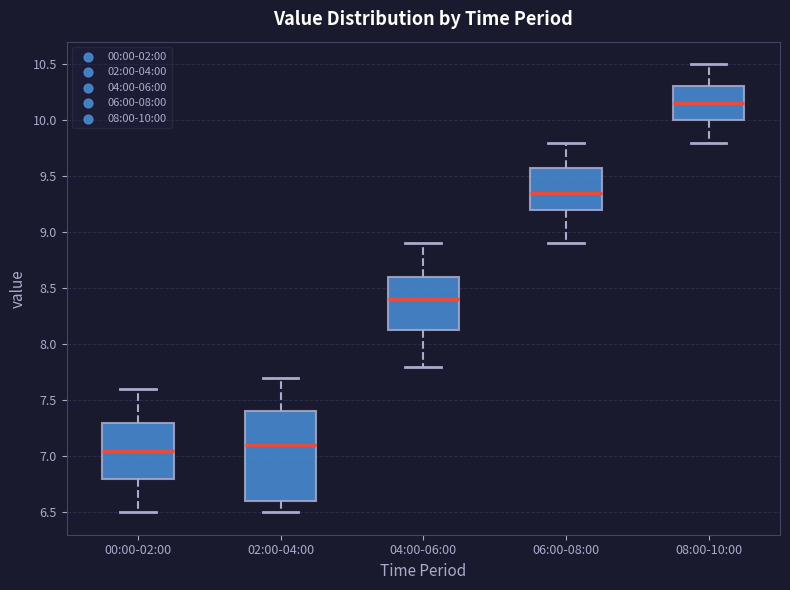

Where does the upper whisker of the box for 08:00-10:00 end on the y-axis? The values are not printed on the chart, so give them approximately, as read against the axis.

10.50